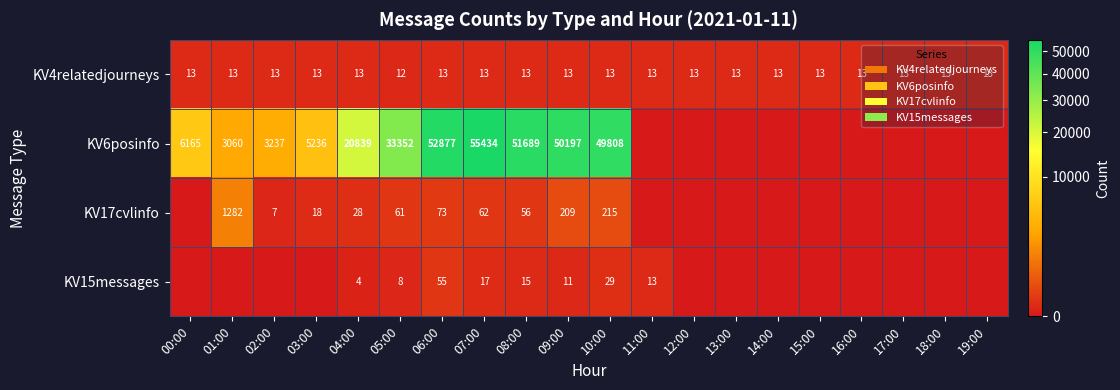

Is the value of KV15messages at 09:00 greater than the value of KV4relatedjourneys at 03:00?

No